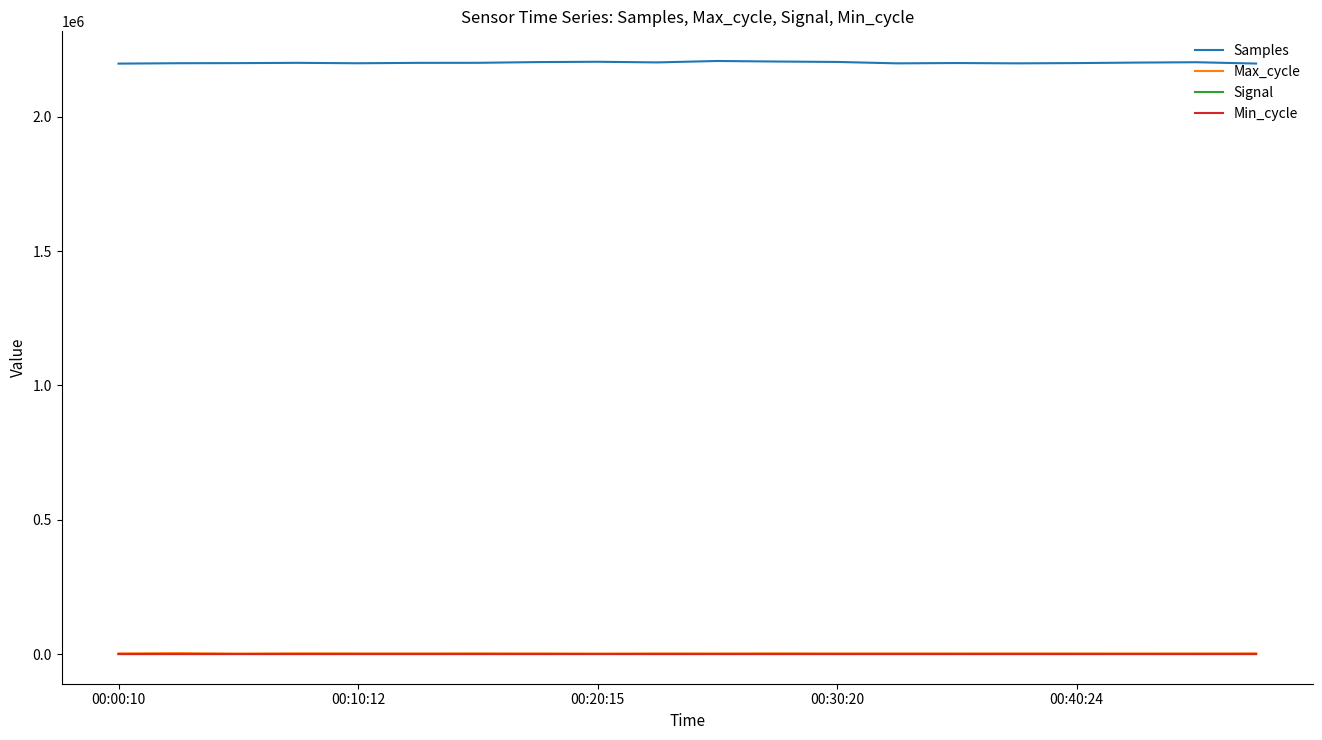

What is the smallest value displayed?

-81